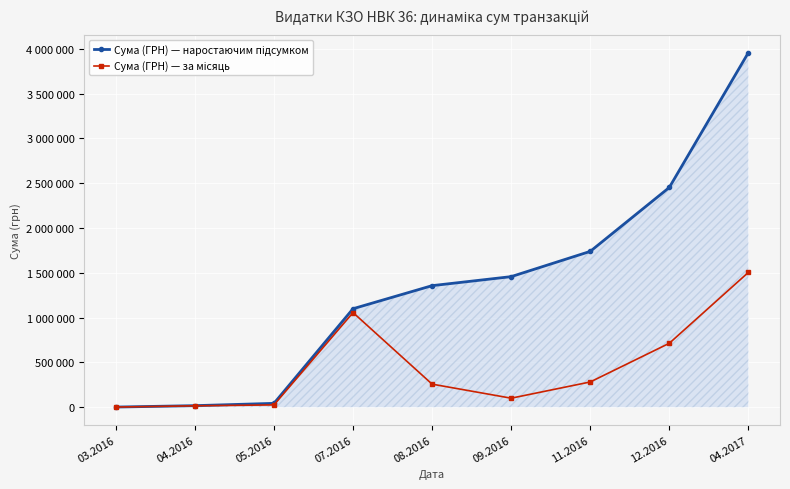

Does the chart have visible grid lines?

Yes